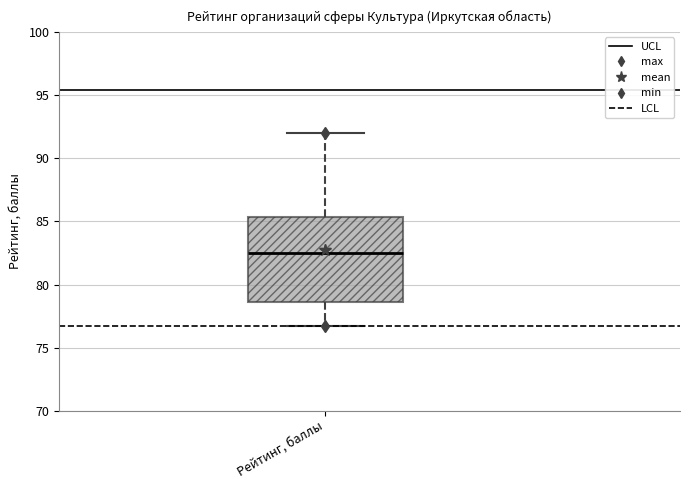

Where does the median line of the box for Рейтинг, баллы sit on the y-axis? The values are not printed on the chart, so give them approximately, as read against the axis.

82.5